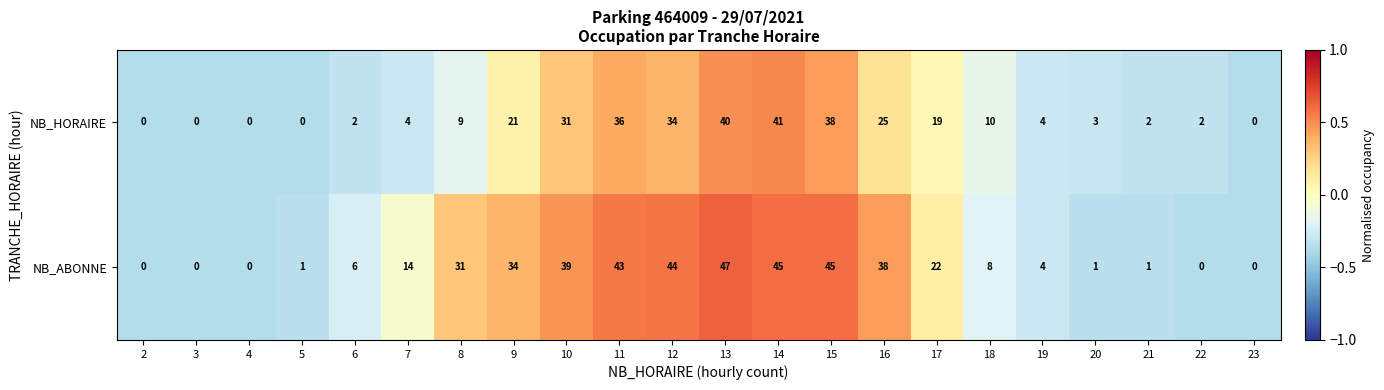

Rank the series by their average value, from highest to lowest.

NB_ABONNE, NB_HORAIRE